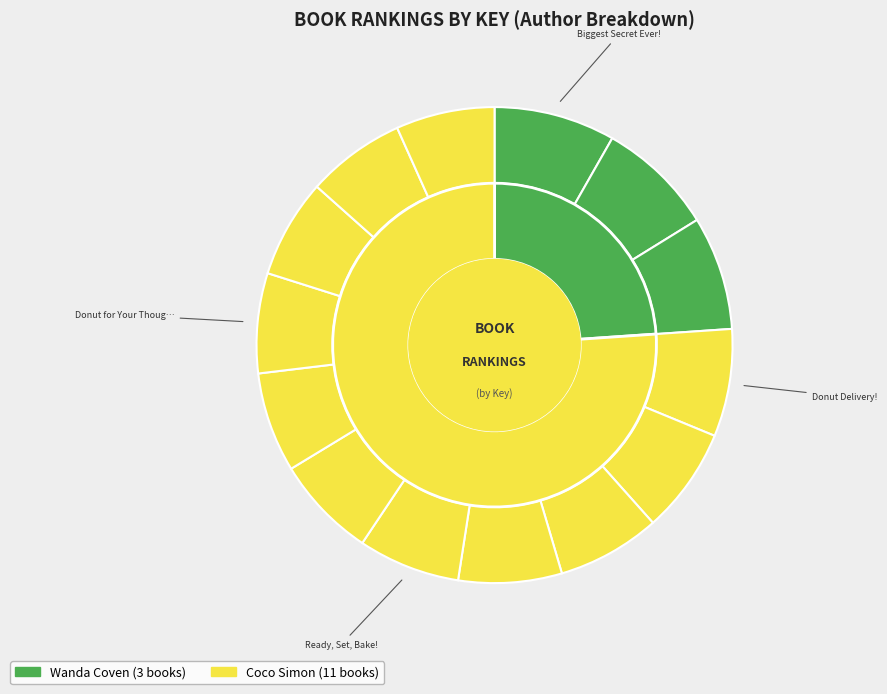

What percentage is the Donut for Your Thoughts slice, to the nearest percent?

7%